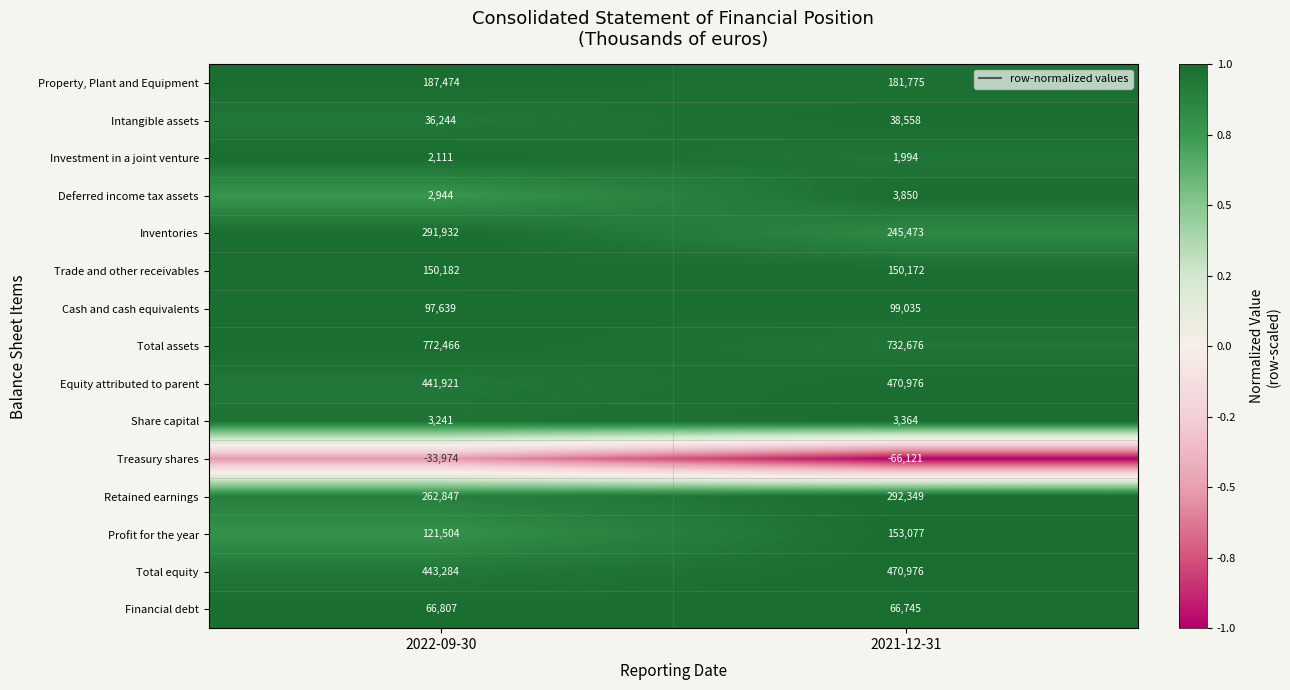

What is the approximate value of Trade and other receivables at 2022-09-30, to the nearest 10?

150180